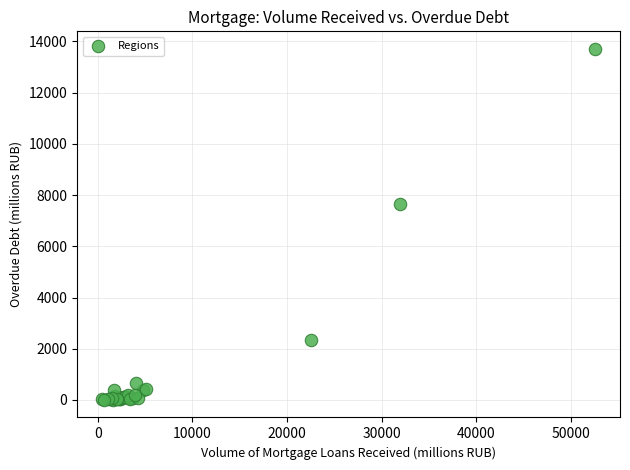

What Y value in the scatter plot is closest to 6854?

7652